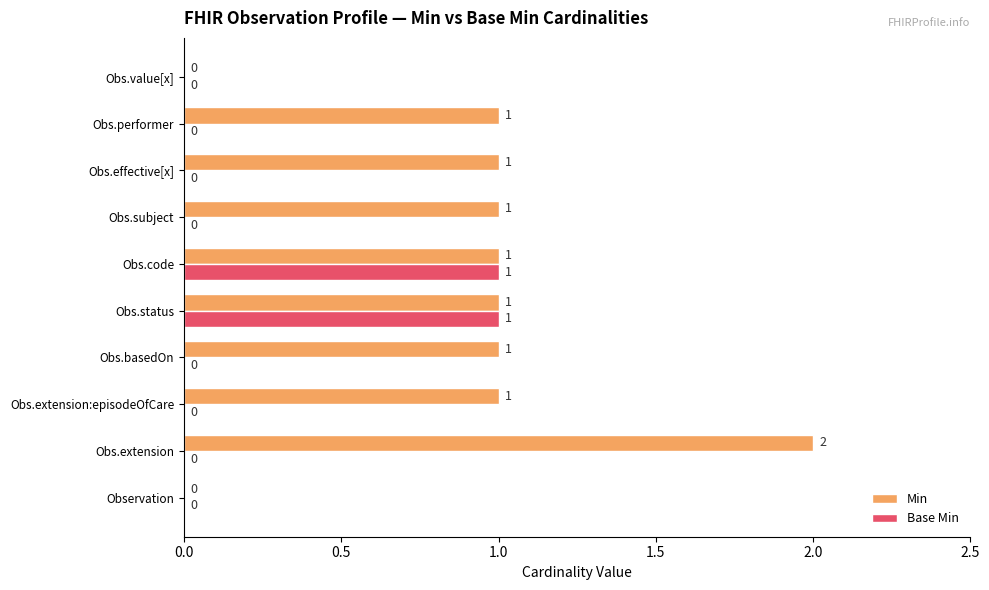

What are all the series names shown in the legend?

Min, Base Min